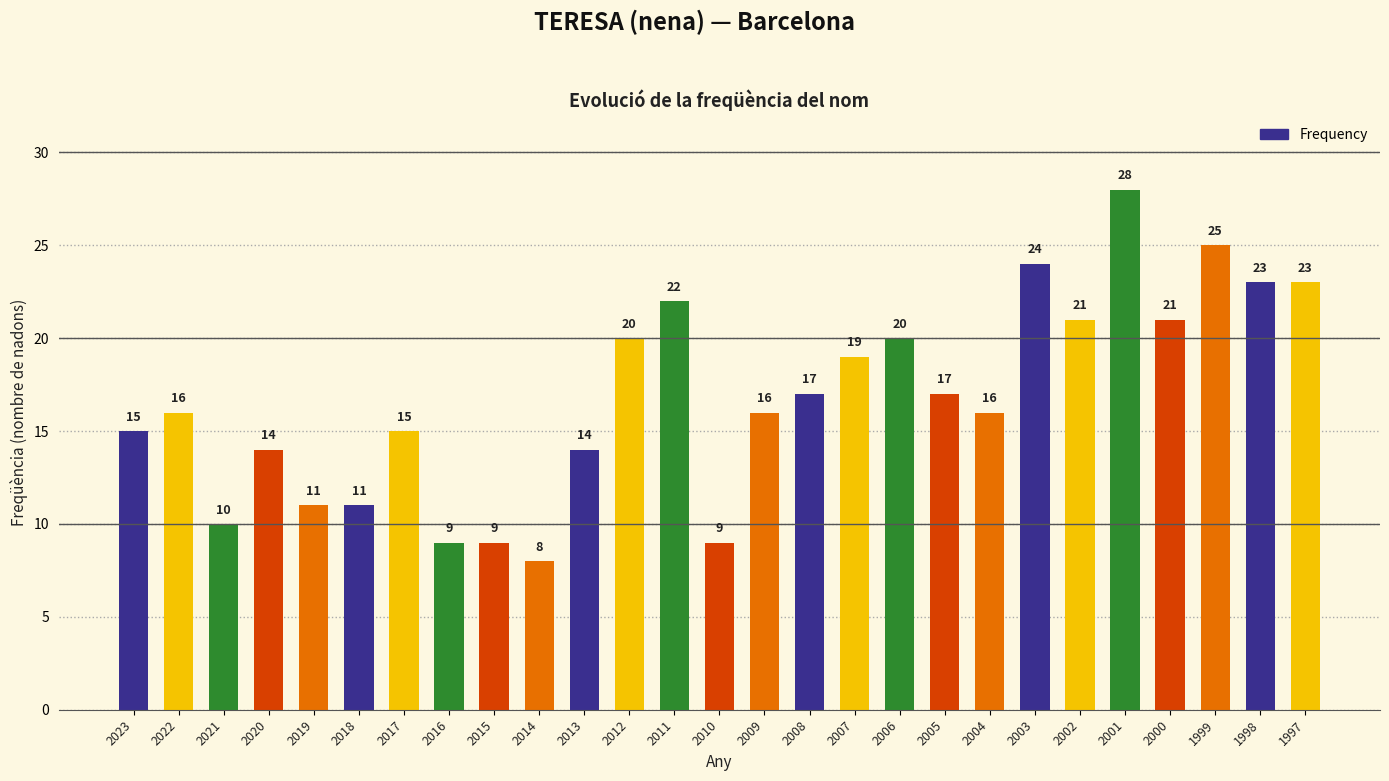

Is it true that the value at 2005 is 11?

False